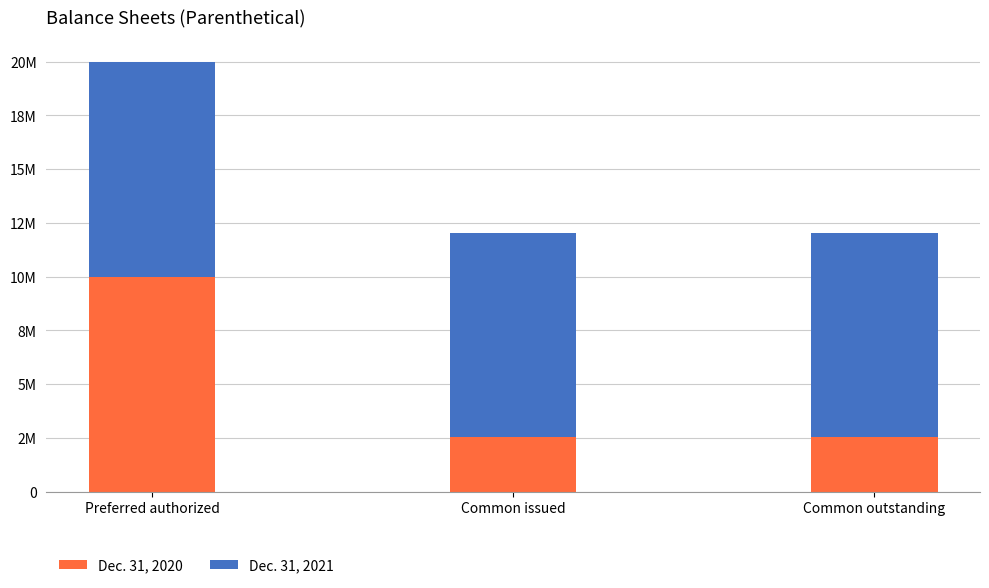

Rank the series at Common outstanding from lowest to highest value.

Dec. 31, 2020, Dec. 31, 2021